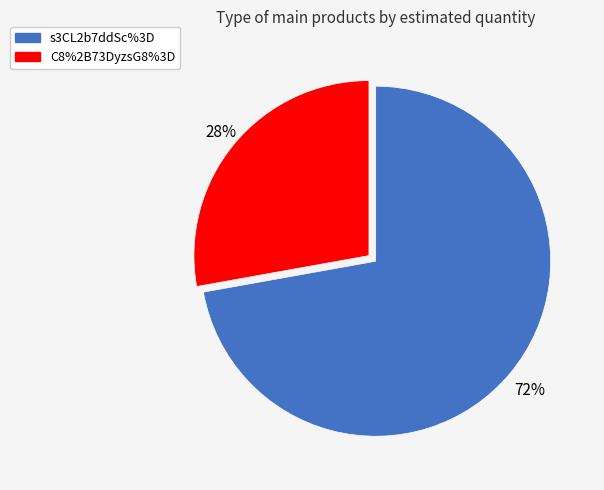

To the nearest percent, what is the average slice percentage?

50%